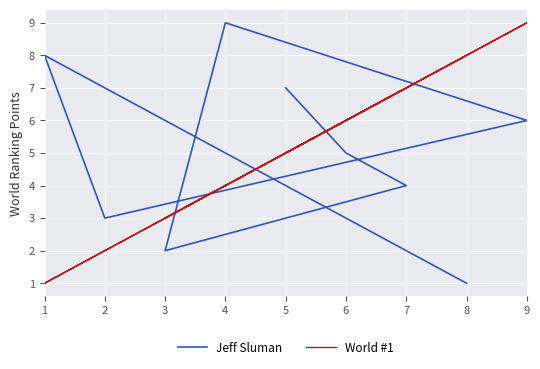

The Jeff Sluman series shows 1 at 3. True or false?

False